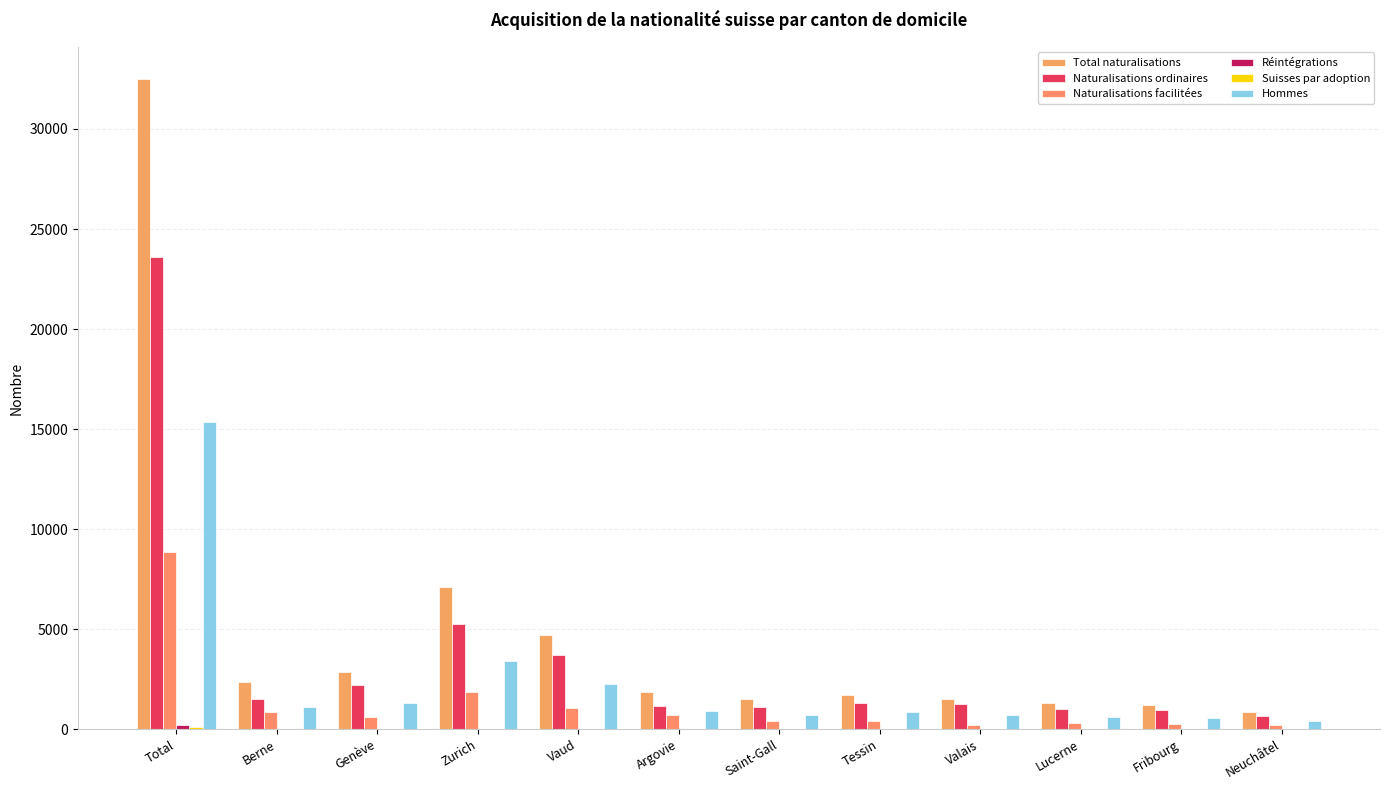

Where does the Suisses par adoption series first go above 11?

Total